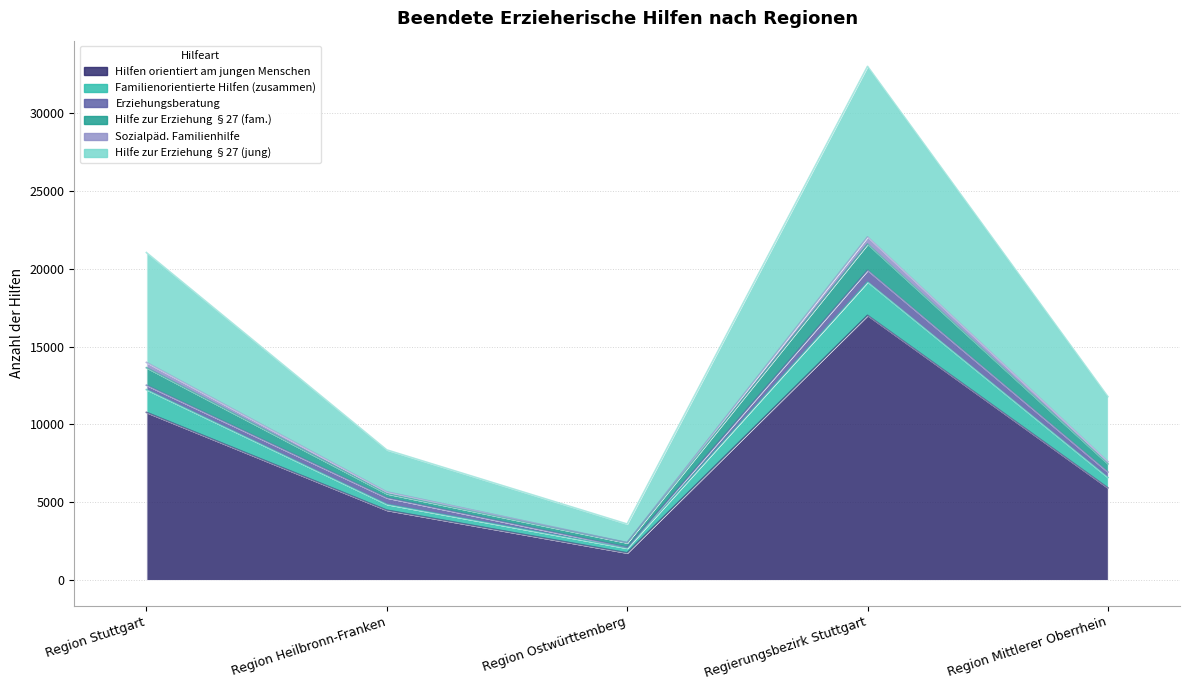

How many data points in Hilfen orientiert am jungen Menschen are above 5917?

2